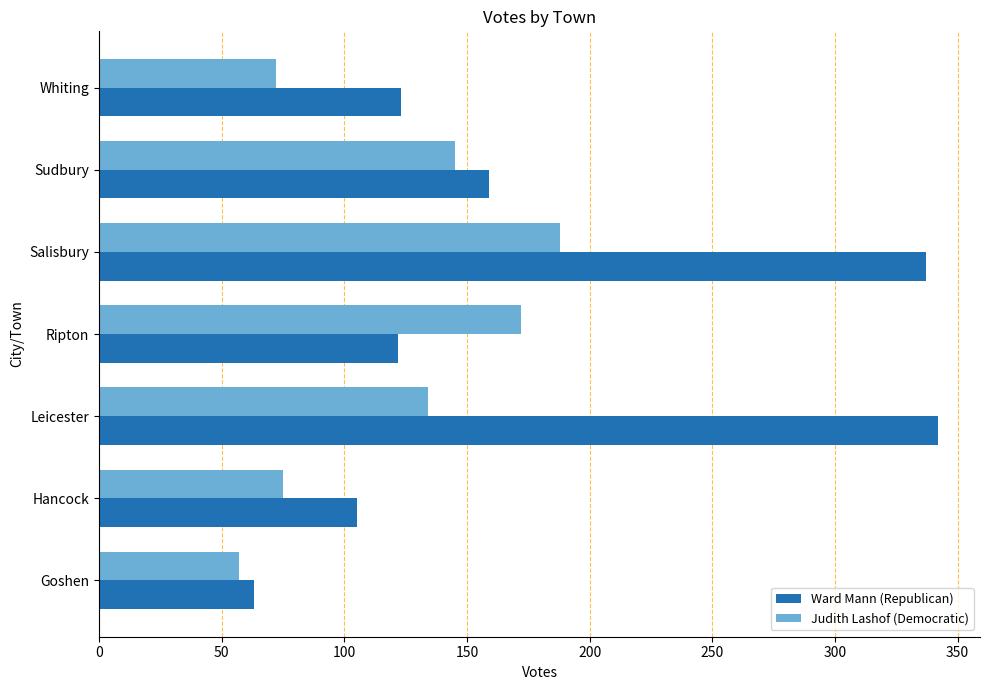

The Ward Mann (Republican) series shows 159 at Sudbury. True or false?

True